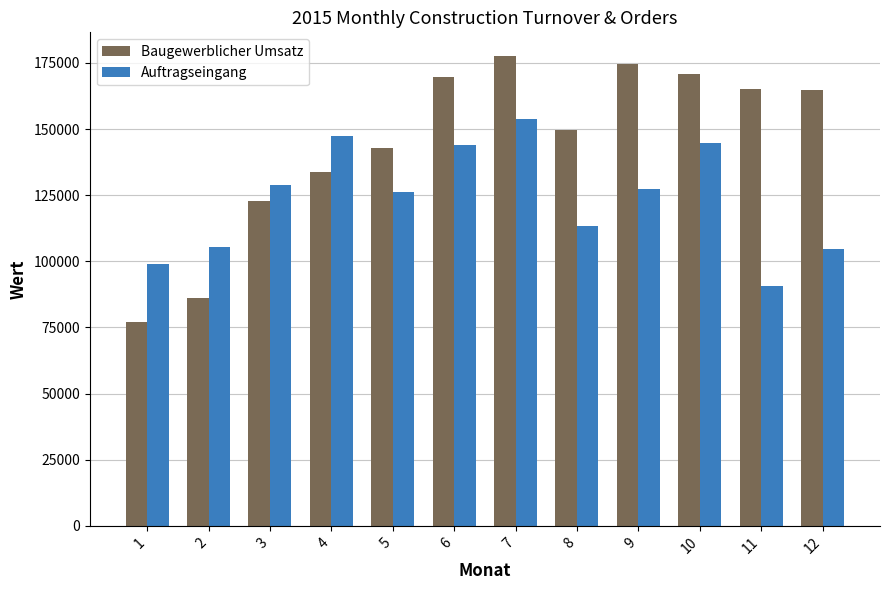

What is the spread (max minus min) of values at 5?

16687.7